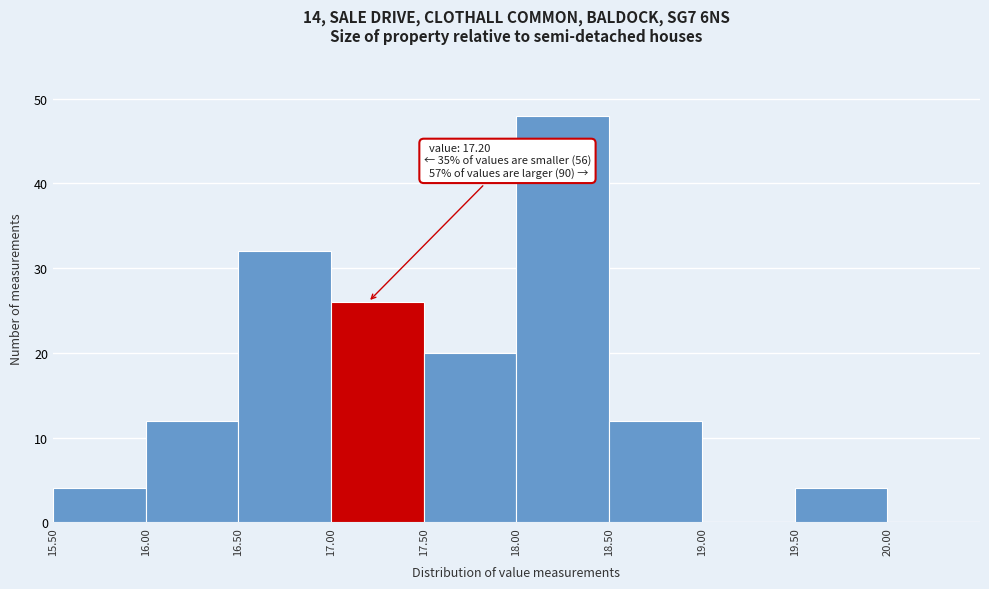

Which range on the x-axis has the tallest bar?

18.0 to 18.5